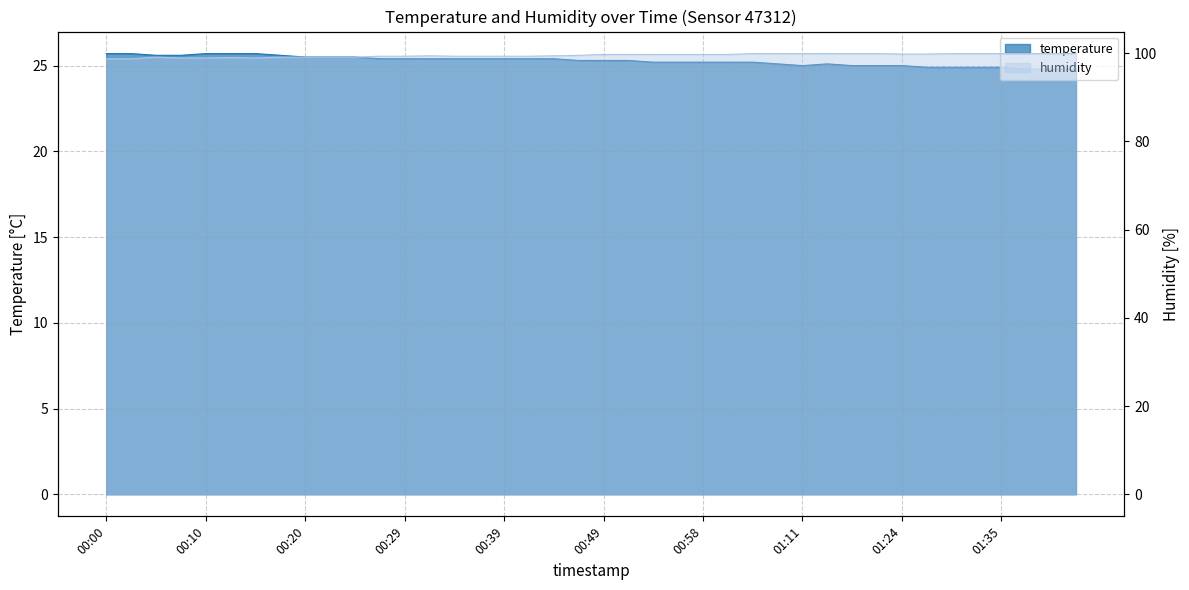

At which label does humidity reach its minimum?

00:00